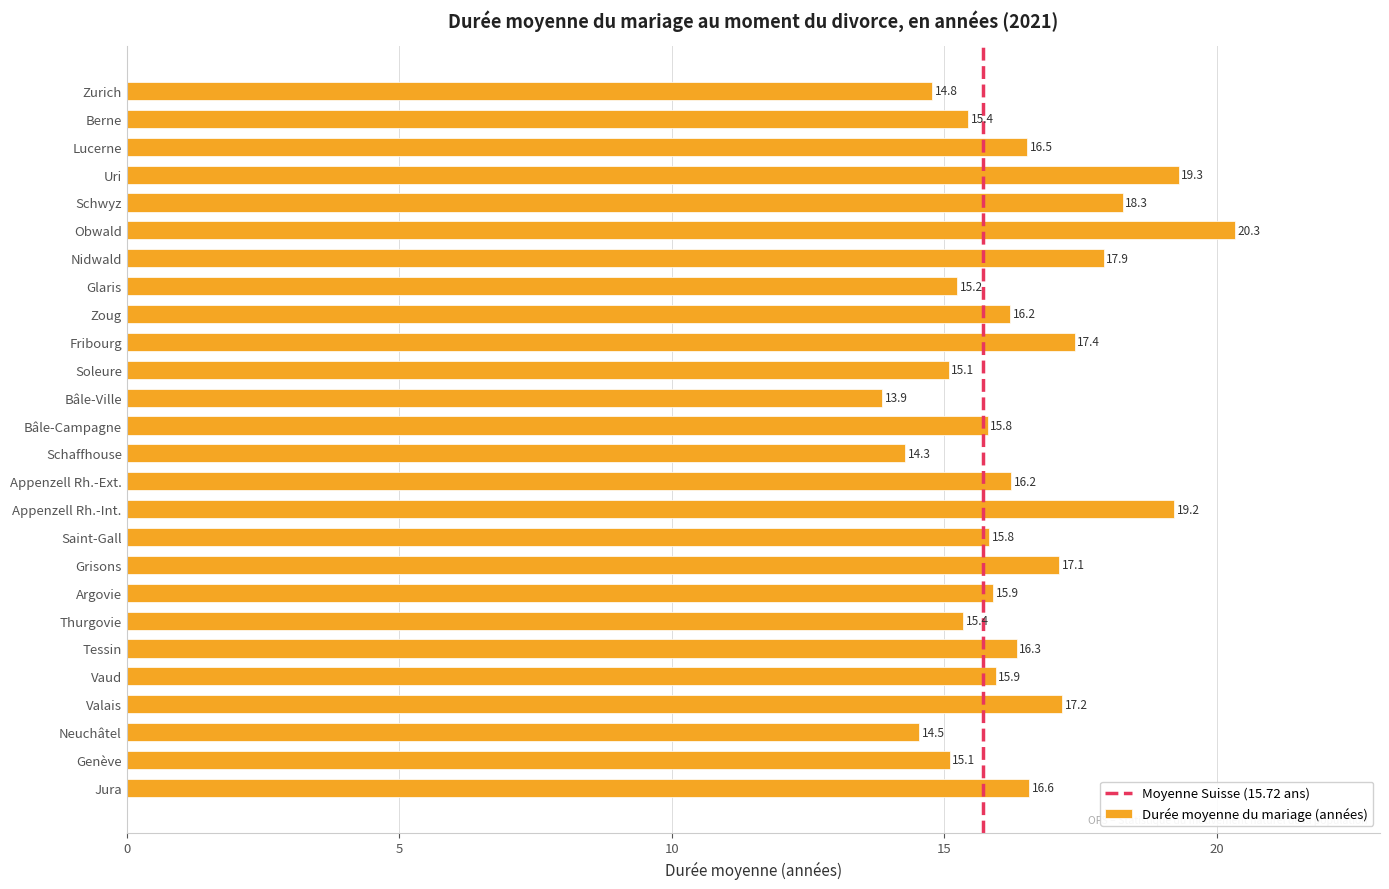

Reading bottom to top, list all the values displayed in this chart.

16.6	15.1	14.5	17.2	15.9	16.3	15.4	15.9	17.1	15.8	19.2	16.2	14.3	15.8	13.9	15.1	17.4	16.2	15.2	17.9	20.3	18.3	19.3	16.5	15.4	14.8